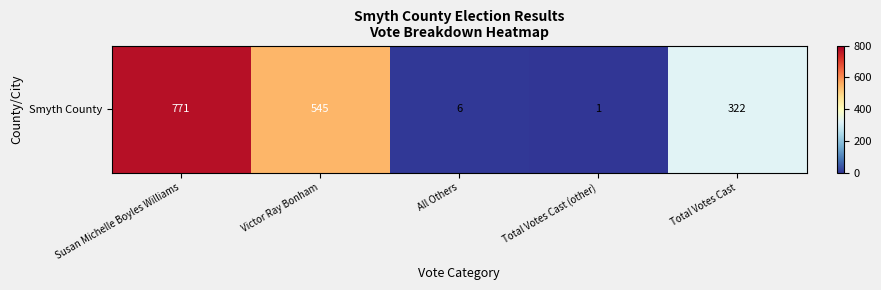

How many distinct data groups are displayed?

1